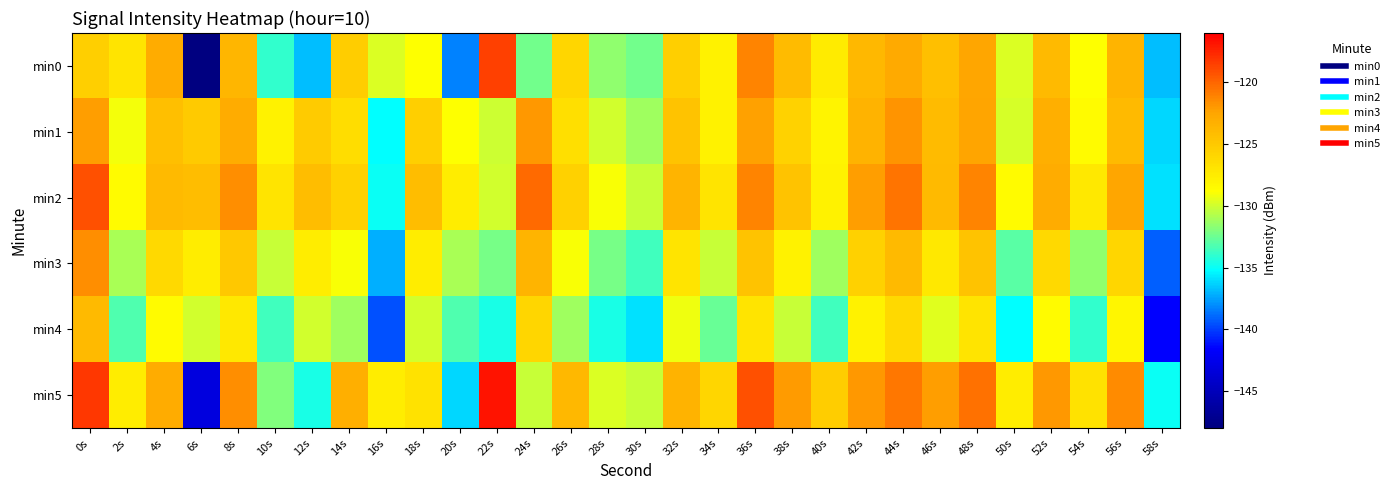

At 40s, list the series in order from smallest to largest.

min4, min3, min1, min2, min0, min5